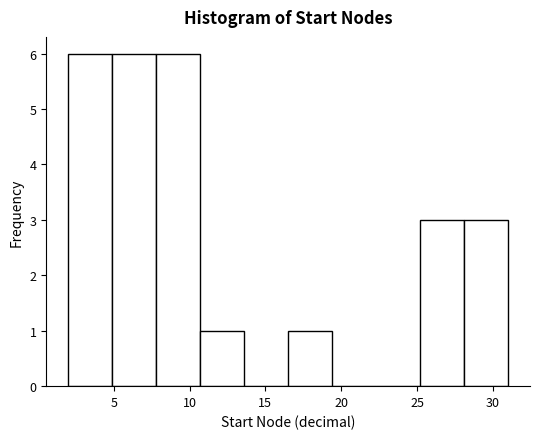

How tall is the bar that spans 4.9 to 7.8 on the x-axis? Neither the bar edges nor the heights are printed on the chart, so give them approximately, as read against the axes.

6